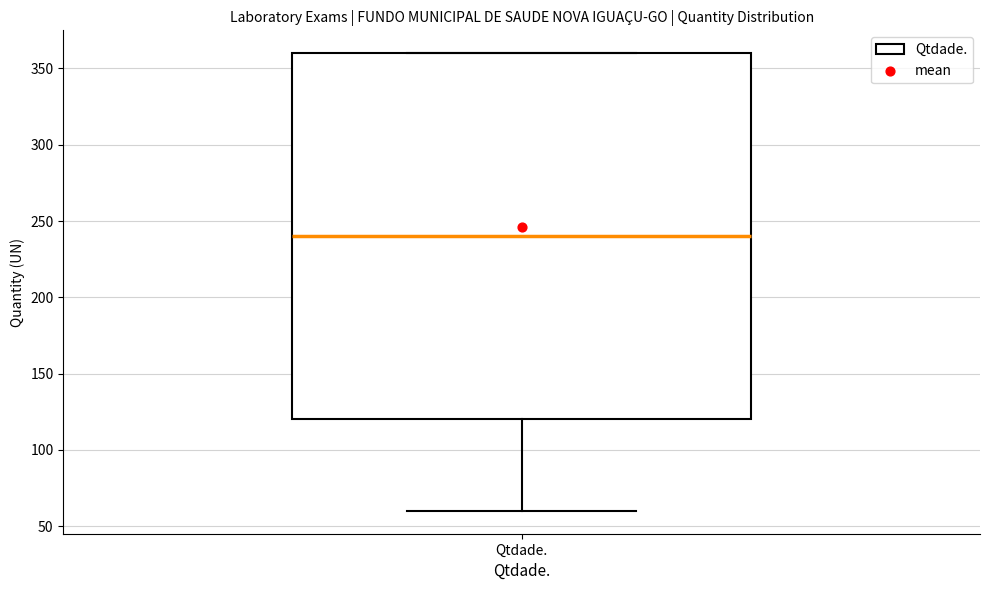

Transcribe this box plot: give where the median line is, the range the box spans, and where the two whiskers end, as read against the y-axis. The values are not printed on the chart, so give them approximately, as read against the axis.

median 240, box 120 to 360, whiskers 60 to 360